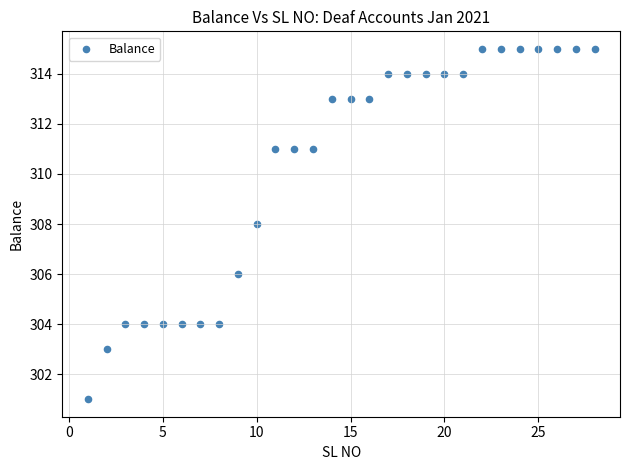

What is the range of Y values (max minus min)?

14